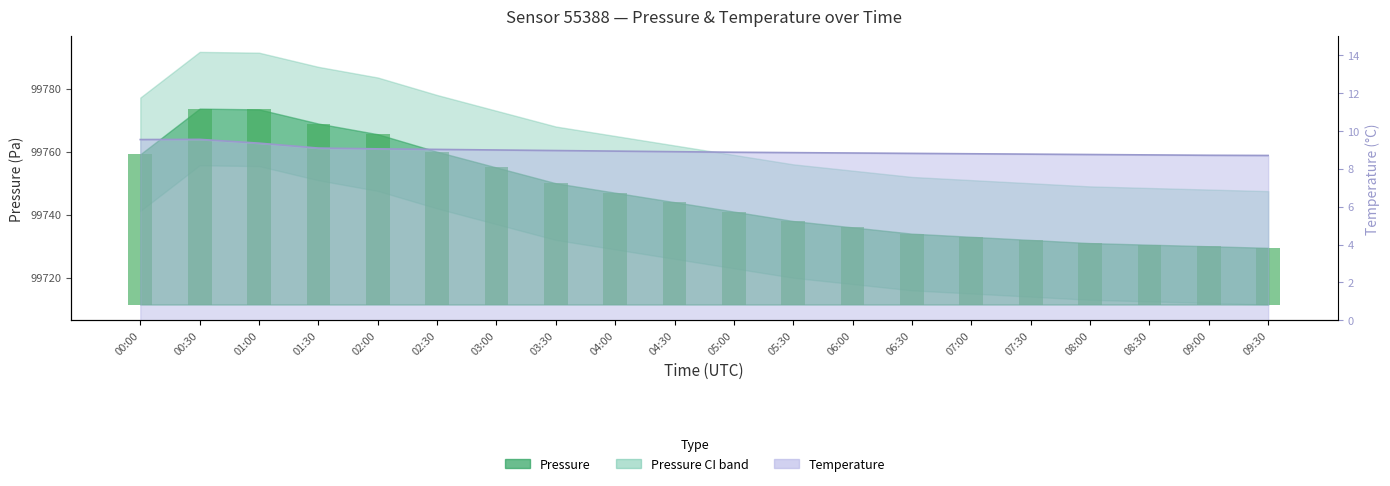

Does the chart contain stacked bars?

No